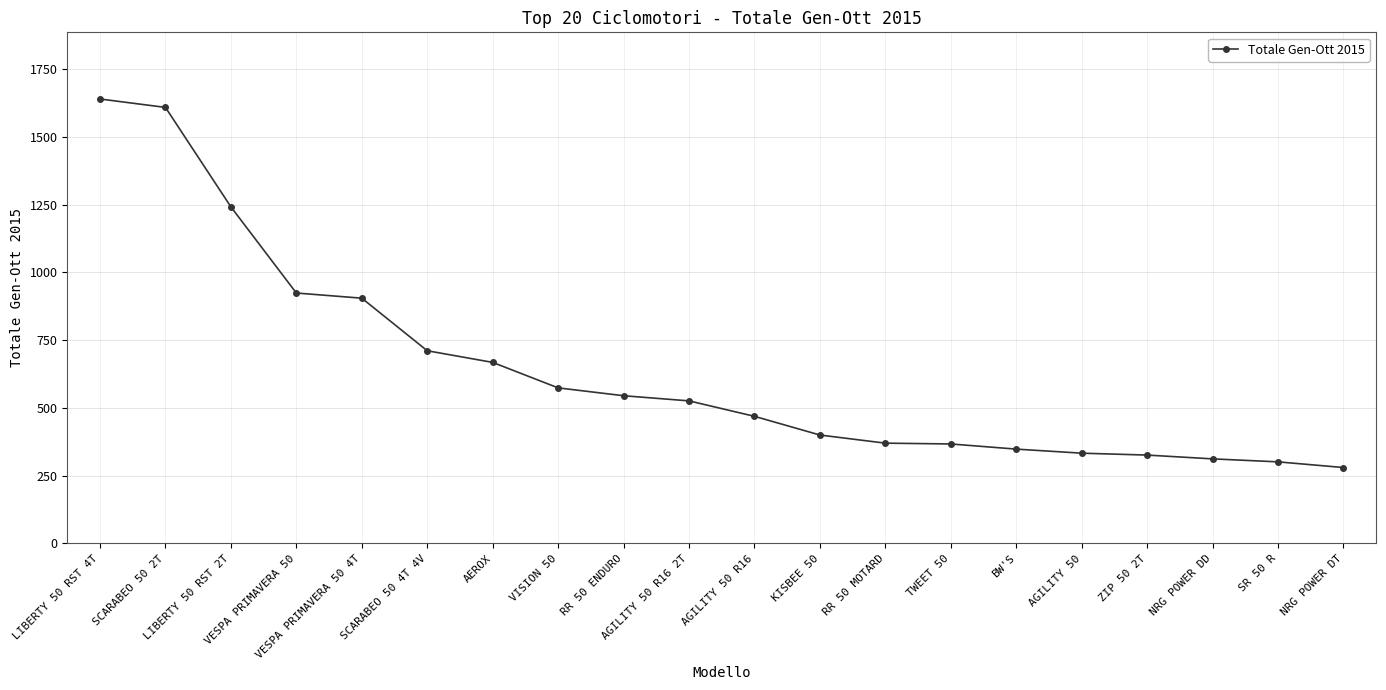

Is it true that the value at VESPA PRIMAVERA 50 4T is 905?

True